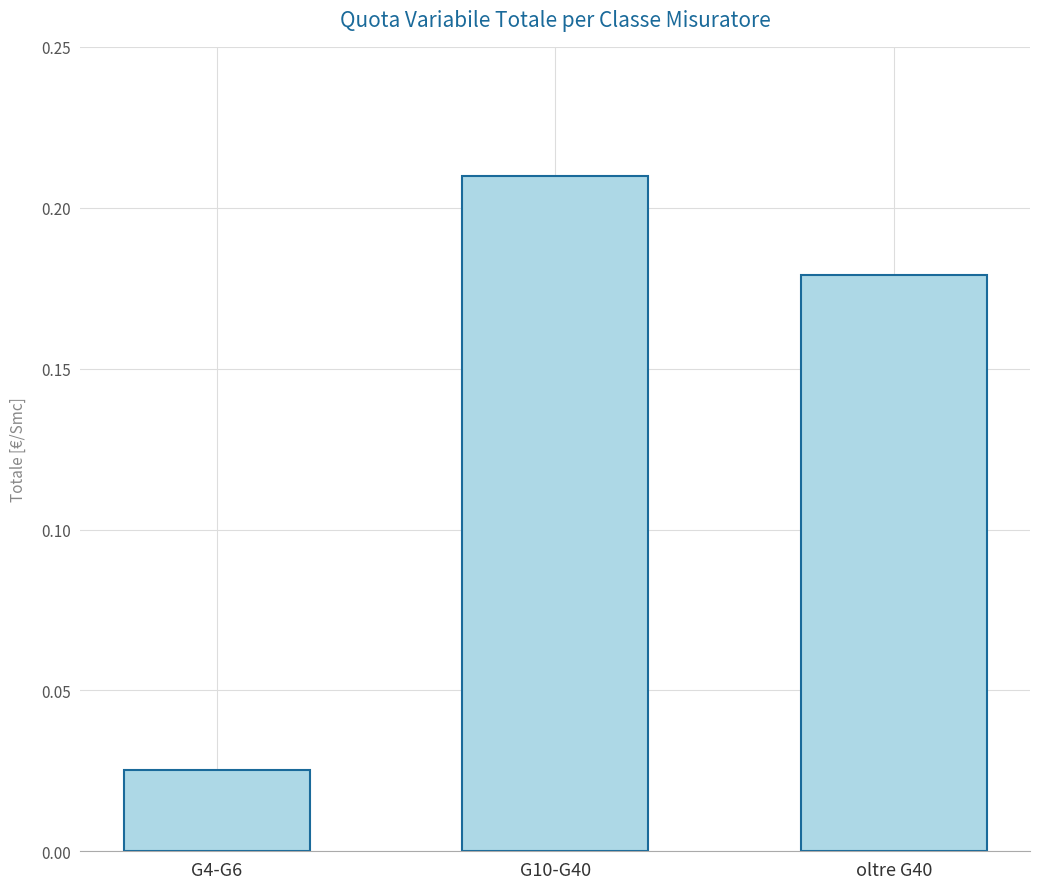

What is the label of the 1st bar from the right?

oltre G40